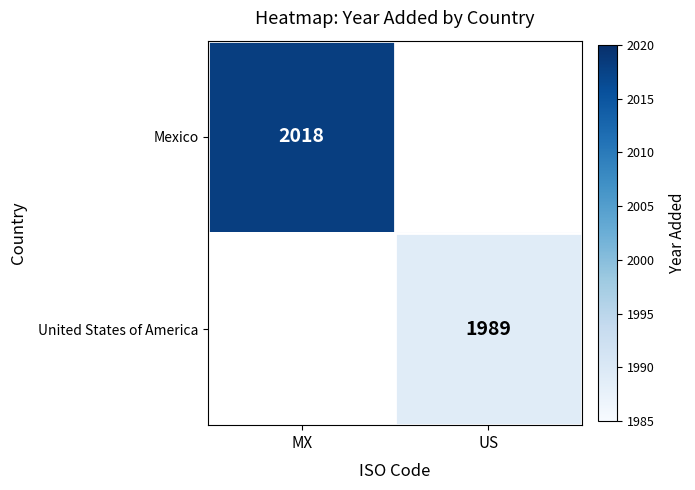

At how many categories does at least one series exceed 2005?

1